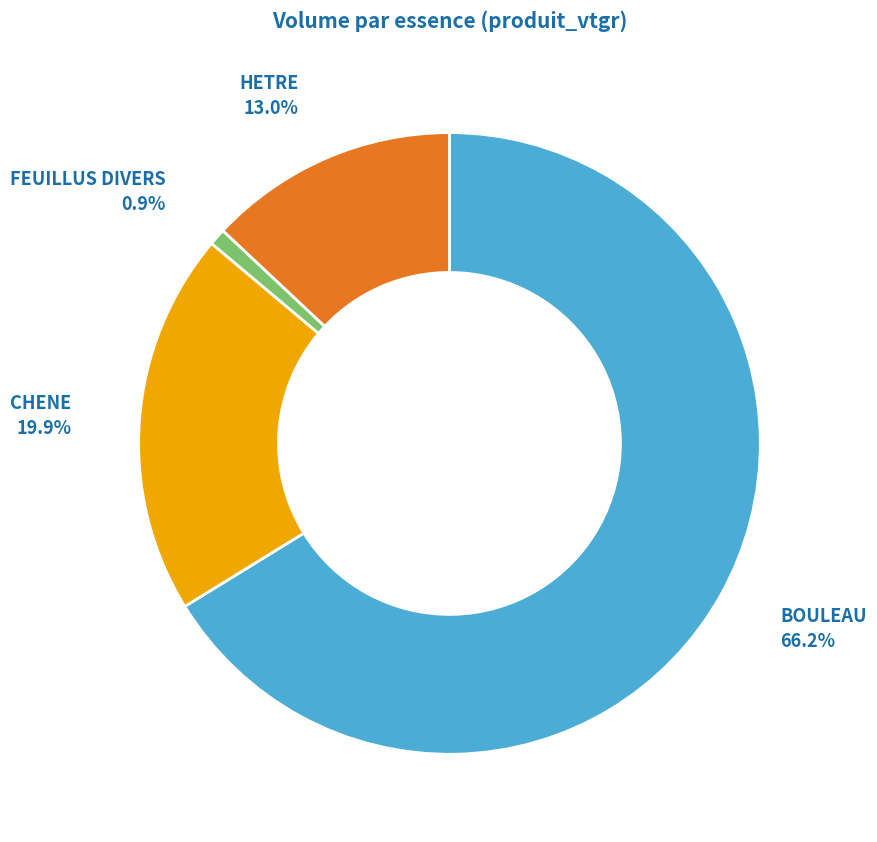

Does any single category account for the majority?

Yes